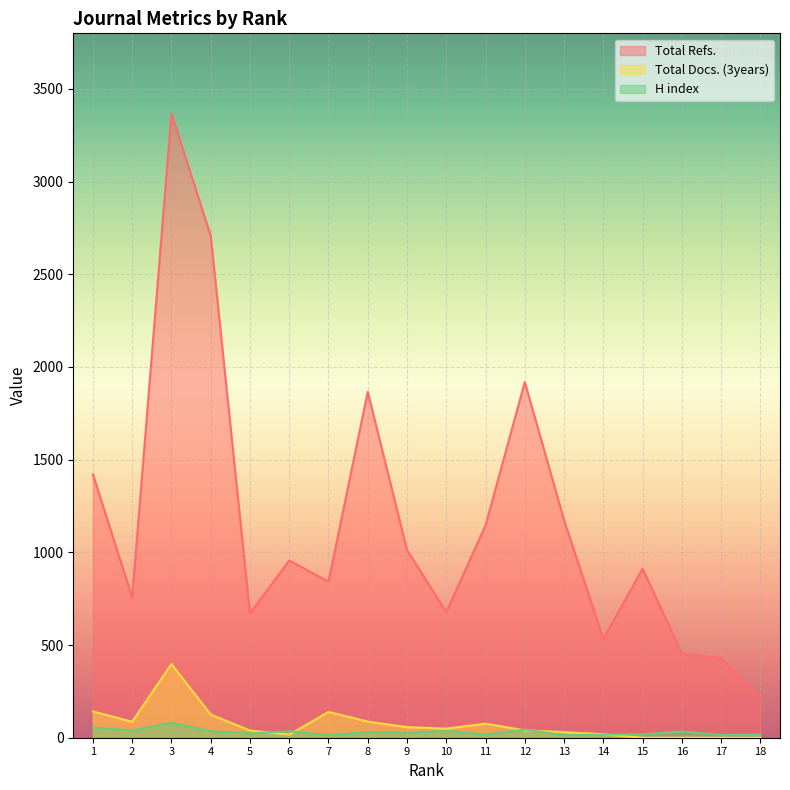

Rank the categories by Total Docs. (3years) value from highest to lowest.

3, 1, 7, 4, 8, 2, 11, 9, 10, 12, 5, 13, 14, 6, 15, 16, 17, 18